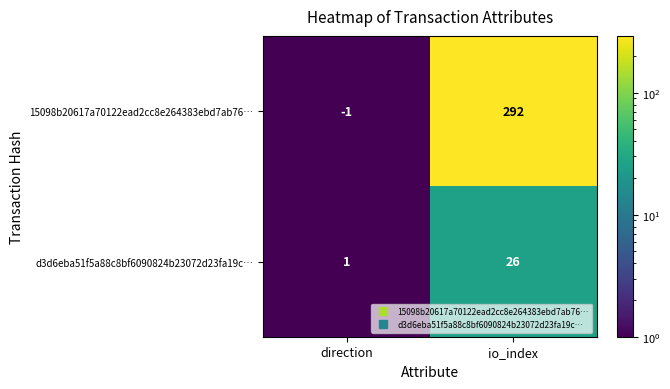

Which series has the largest range (max minus min)?

15098b20617a70122ead2cc8e264383ebd7ab76…